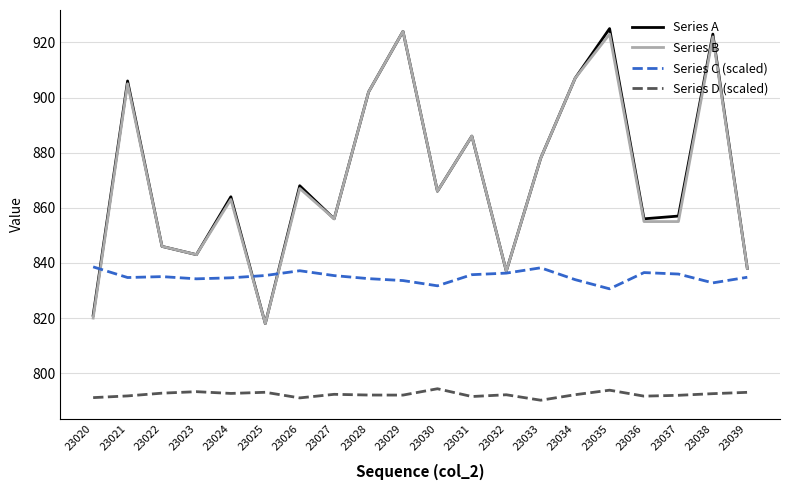

In Series D (scaled), how many points are lower than both neighbors (excluding endpoints)?

6